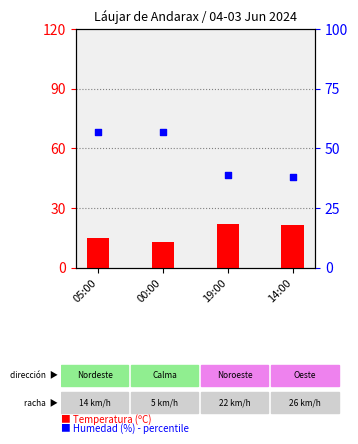

At which category is the sum across all series the highest?

05:00